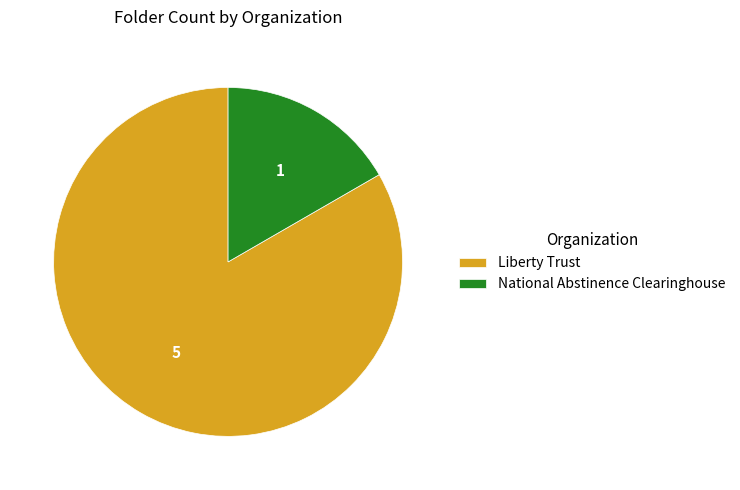

Rank the categories by value from highest to lowest.

Liberty Trust, National Abstinence Clearinghouse